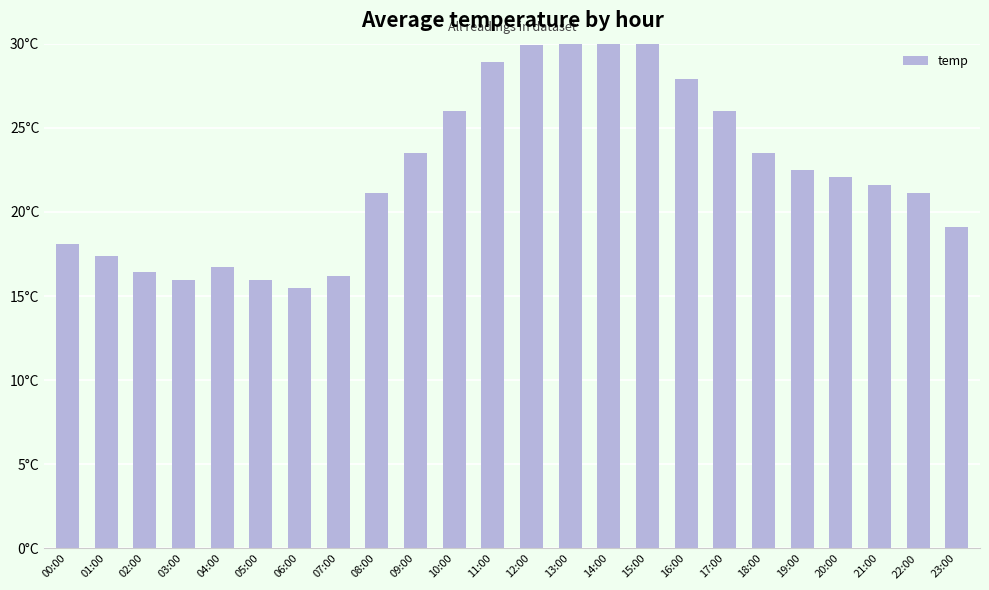

What is the difference between the second highest and minimum values?

15.4